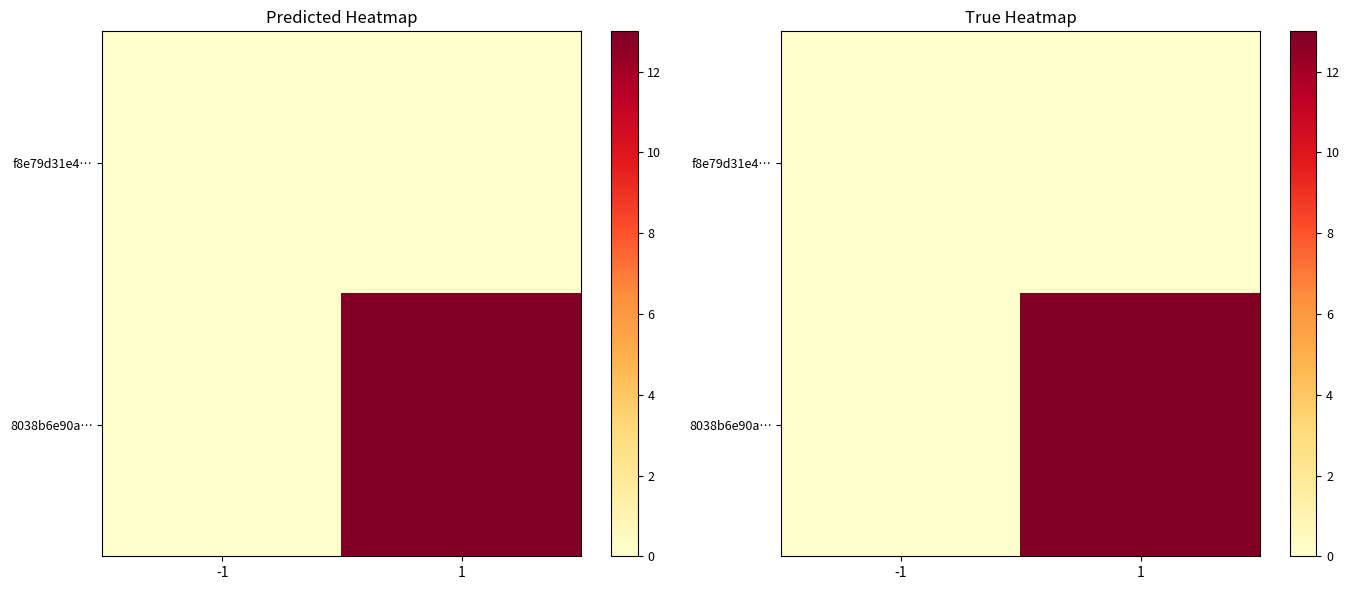

At which category is the sum across all series the highest?

1